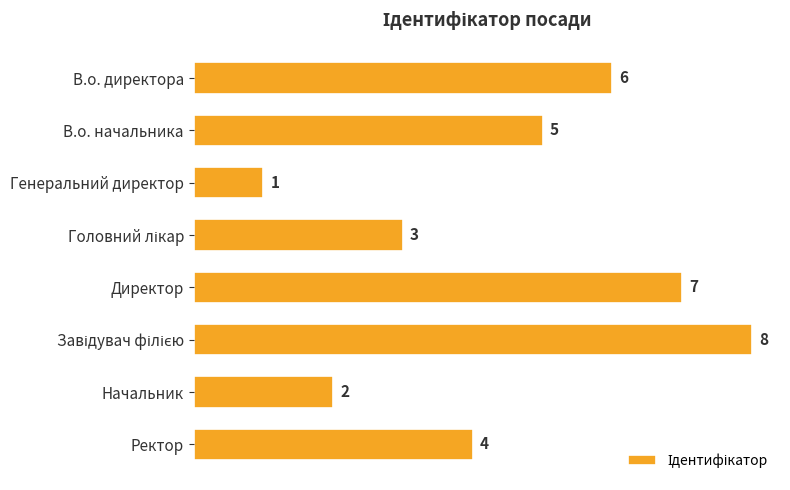

How many data points are less than 5?

4